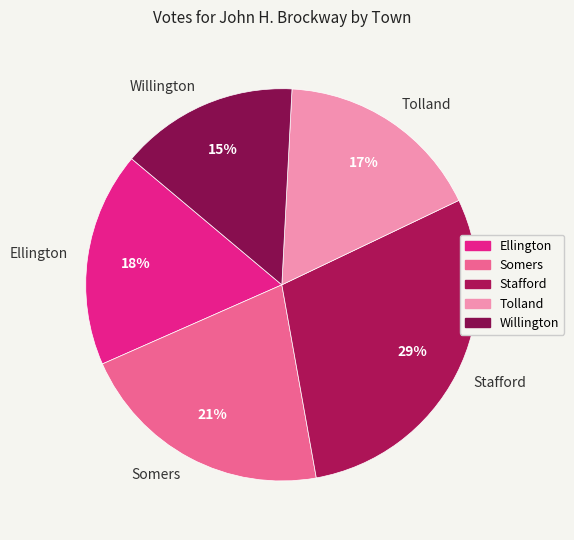

To the nearest percent, what is the average slice percentage?

20%